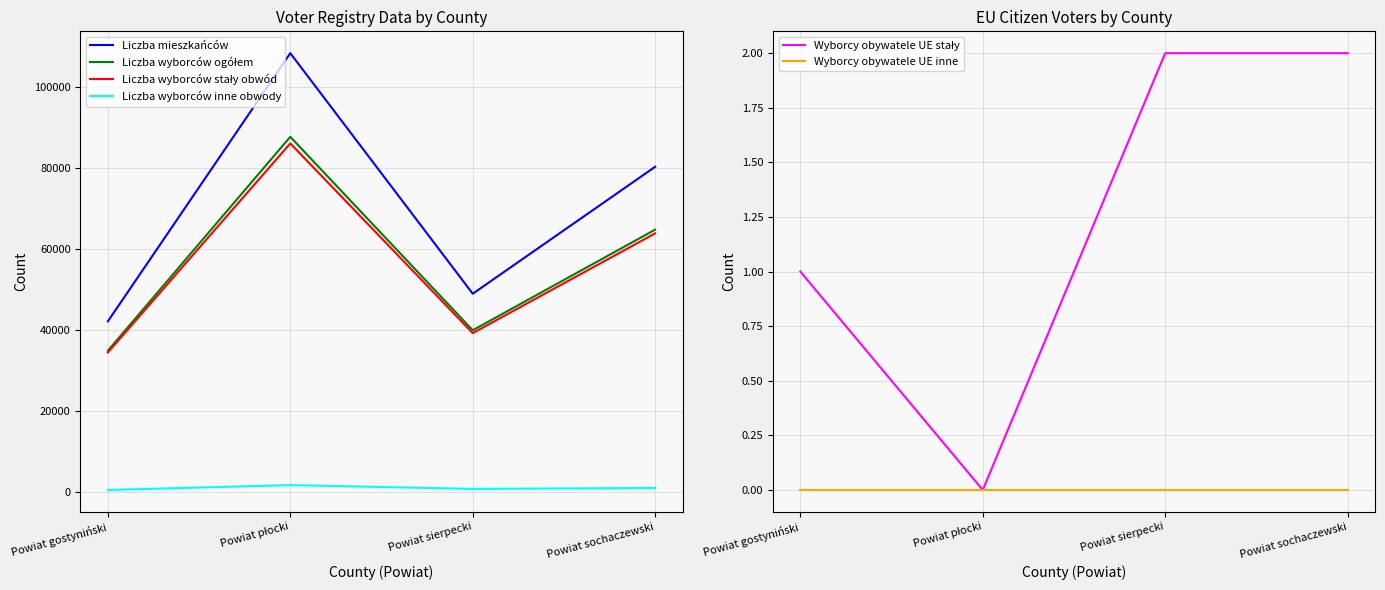

What is the label of the 1st point from the right?

Powiat sochaczewski